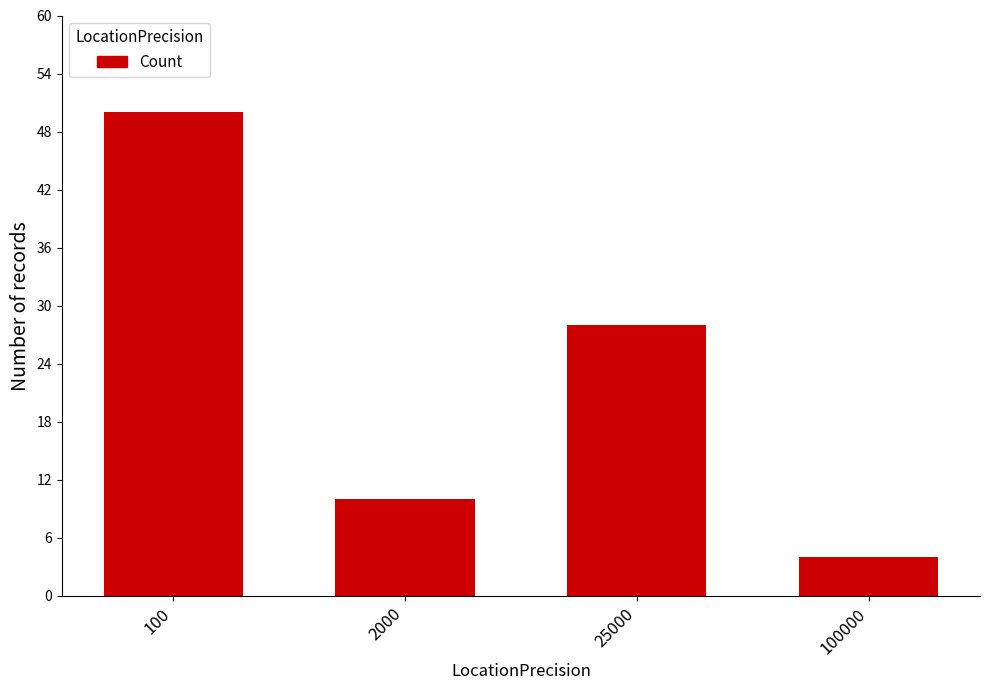

Does the chart contain any negative values?

No